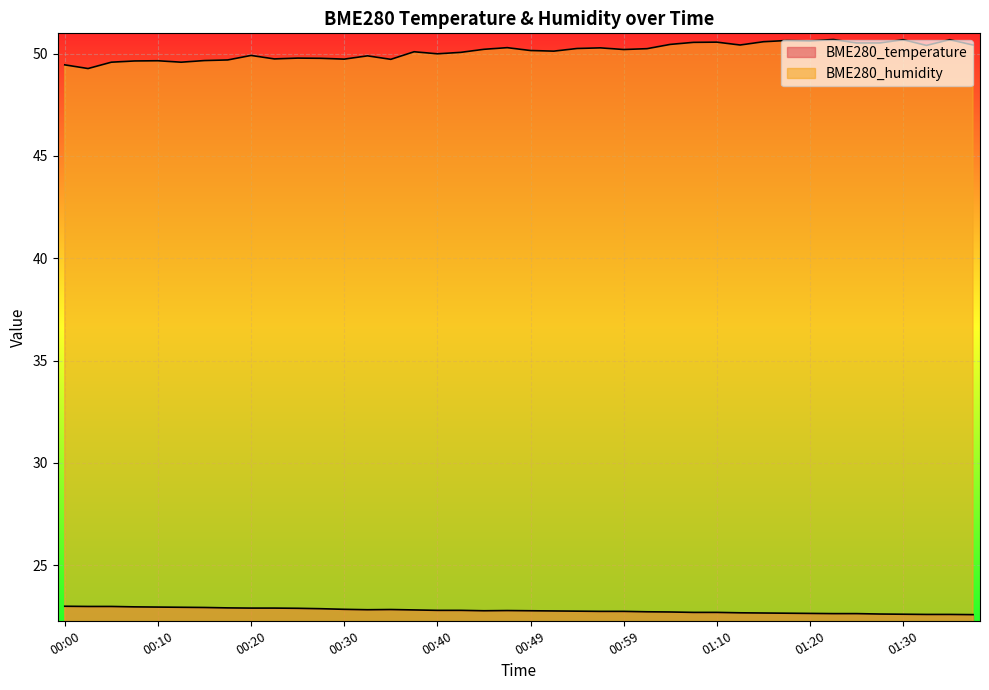

Reading left to right, extract all data points from this chart.

BME280_temperature: 00:00=23.0	00:02=23.0	00:05=23.0	00:07=23.0	00:10=22.9	00:12=22.9	00:15=22.9	00:17=22.9	00:20=22.9	00:22=22.9	00:25=22.9	00:27=22.9	00:30=22.8	00:32=22.8	00:35=22.8	00:37=22.8	00:40=22.8	00:42=22.8	00:45=22.8	00:47=22.8	00:49=22.8	00:52=22.8	00:54=22.8	00:57=22.7	00:59=22.7	01:02=22.7	01:04=22.7	01:07=22.7	01:10=22.7	01:12=22.7	01:15=22.7	01:17=22.6	01:20=22.6	01:22=22.6	01:25=22.6	01:27=22.6	01:30=22.6	01:32=22.6	01:35=22.6	01:37=22.6
BME280_humidity: 00:00=49.5	00:02=49.3	00:05=49.6	00:07=49.6	00:10=49.6	00:12=49.6	00:15=49.7	00:17=49.7	00:20=49.9	00:22=49.7	00:25=49.8	00:27=49.8	00:30=49.7	00:32=49.9	00:35=49.7	00:37=50.1	00:40=50.0	00:42=50.1	00:45=50.2	00:47=50.3	00:49=50.1	00:52=50.1	00:54=50.2	00:57=50.3	00:59=50.2	01:02=50.2	01:04=50.5	01:07=50.5	01:10=50.6	01:12=50.4	01:15=50.6	01:17=50.6	01:20=50.6	01:22=50.7	01:25=50.5	01:27=50.5	01:30=50.7	01:32=50.4	01:35=50.7	01:37=50.4